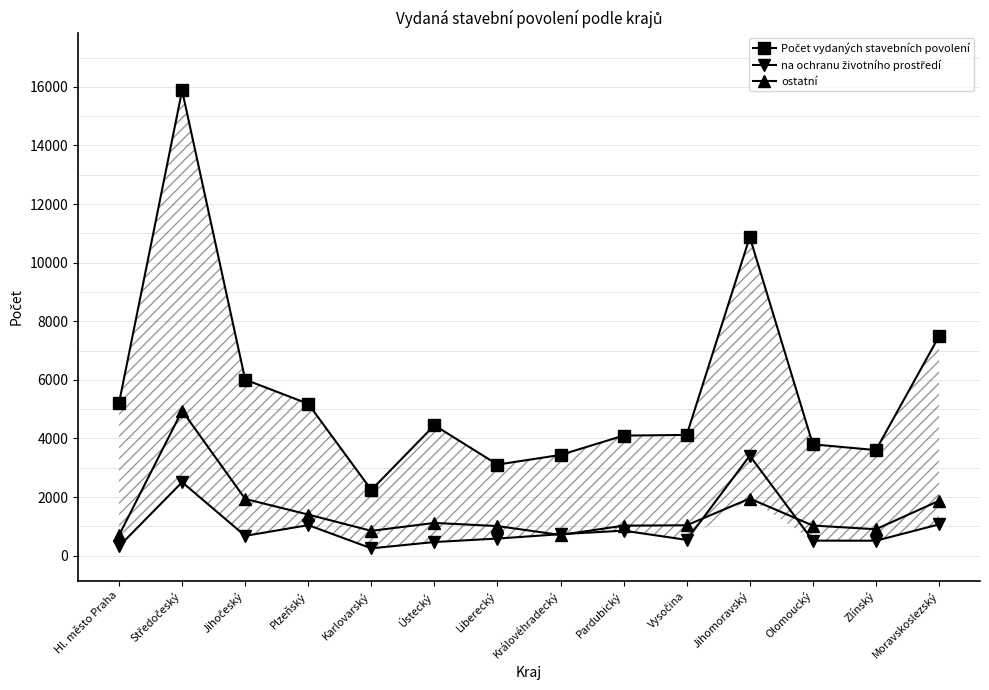

What is the sum of all Počet vydaných stavebních povolení values?

79509